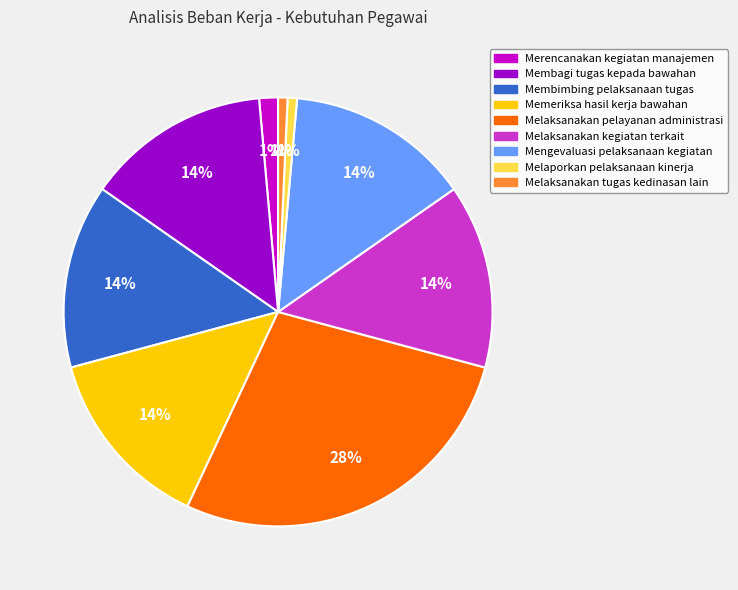

To the nearest percent, what is the average slice percentage?

11%